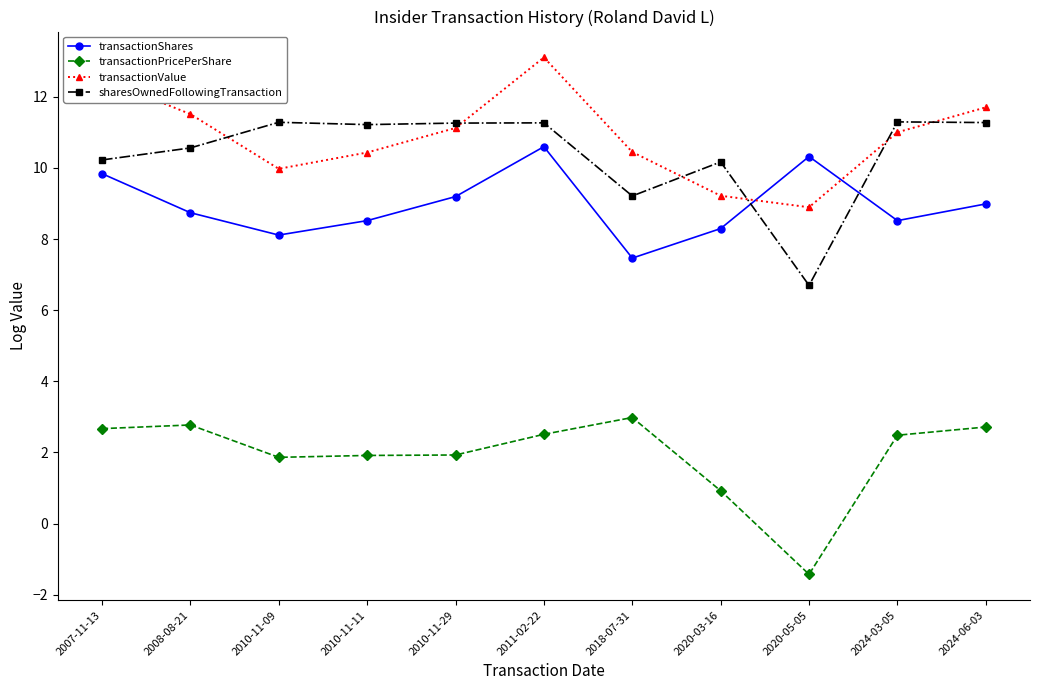

What is the label of the 2nd point from the right?

2024-03-05